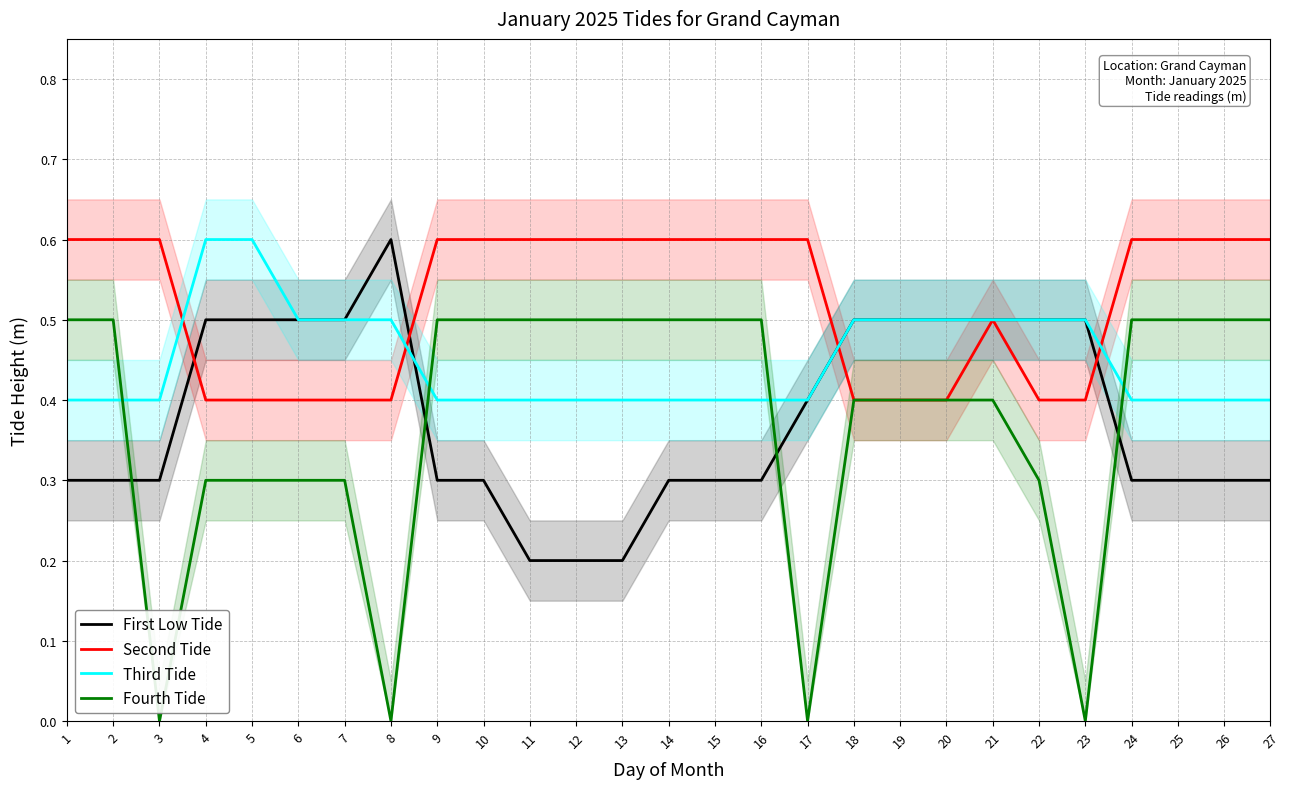

What is the sum of all Fourth Tide values?

10.1